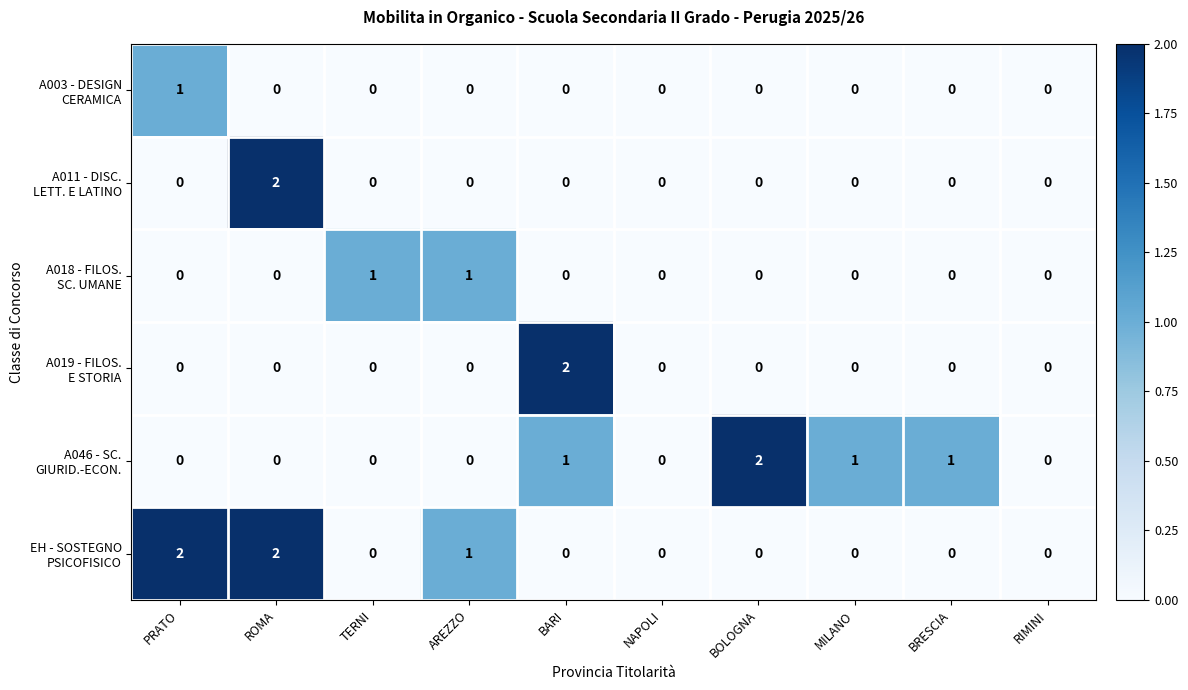

What is the greatest value displayed?

2